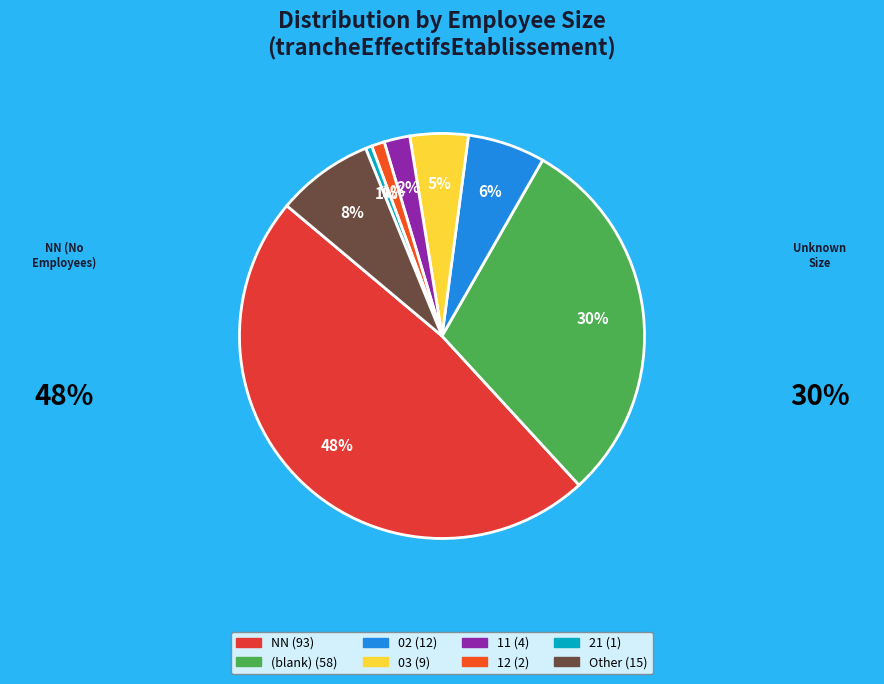

To the nearest percent, what is the difference between the largest and smallest slice percentages?

47%